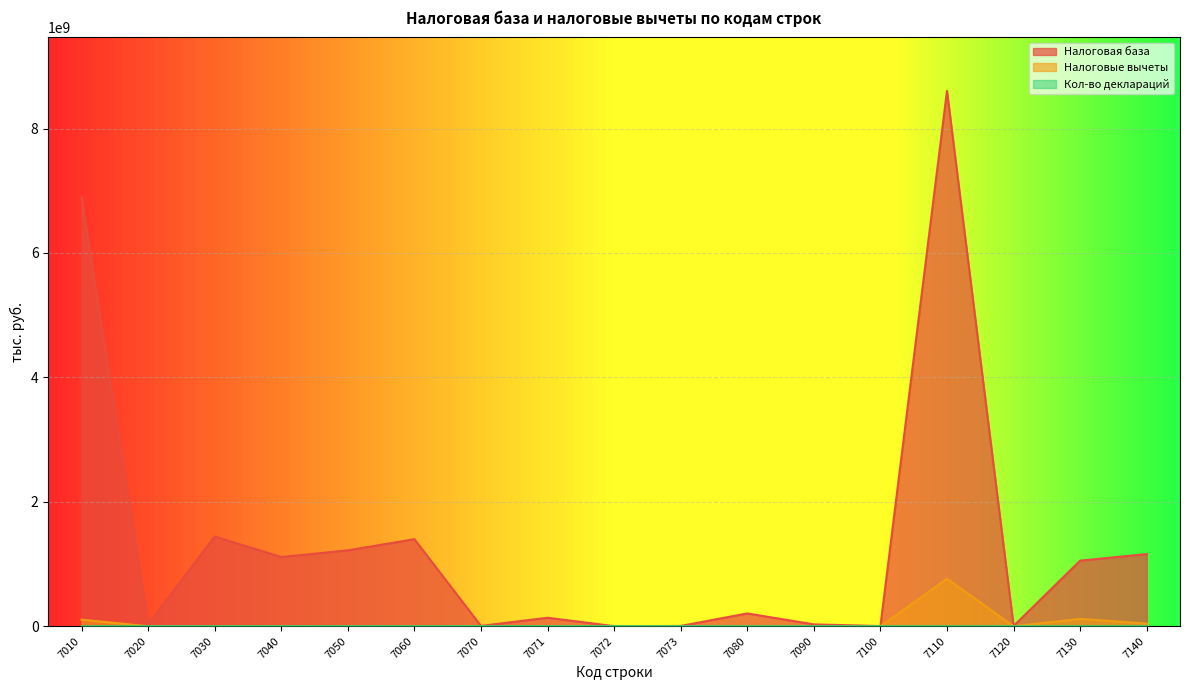

How many interior local valleys does the Налоговая база series have?

6